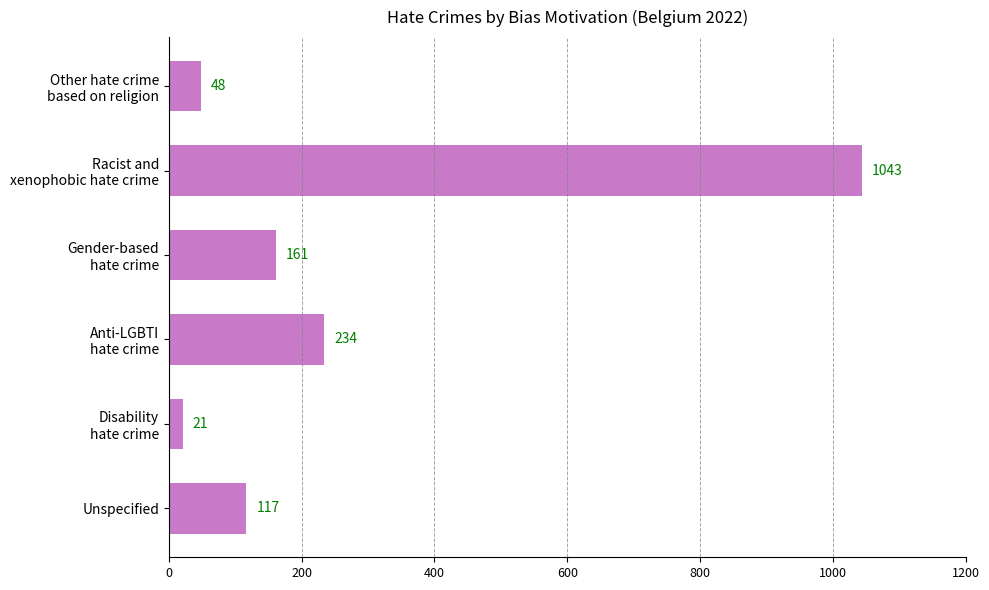

Where is the data nearest to the value 532?

Anti-LGBTI
hate crime